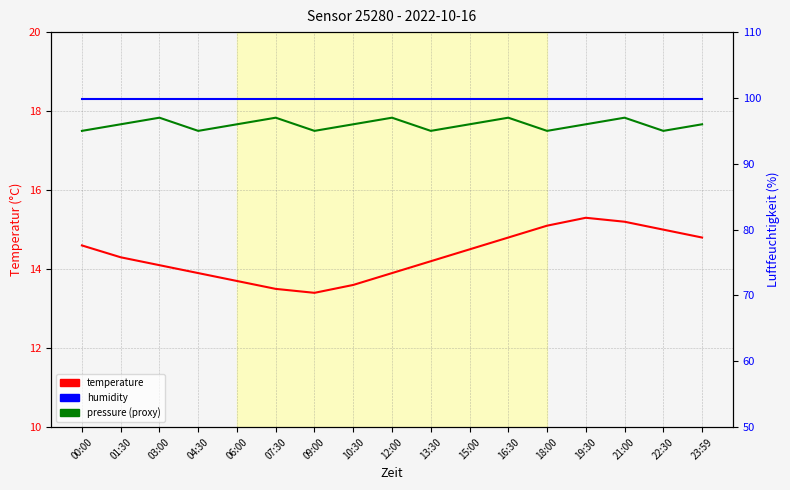

How many interior local valleys does the temperature series have?

1